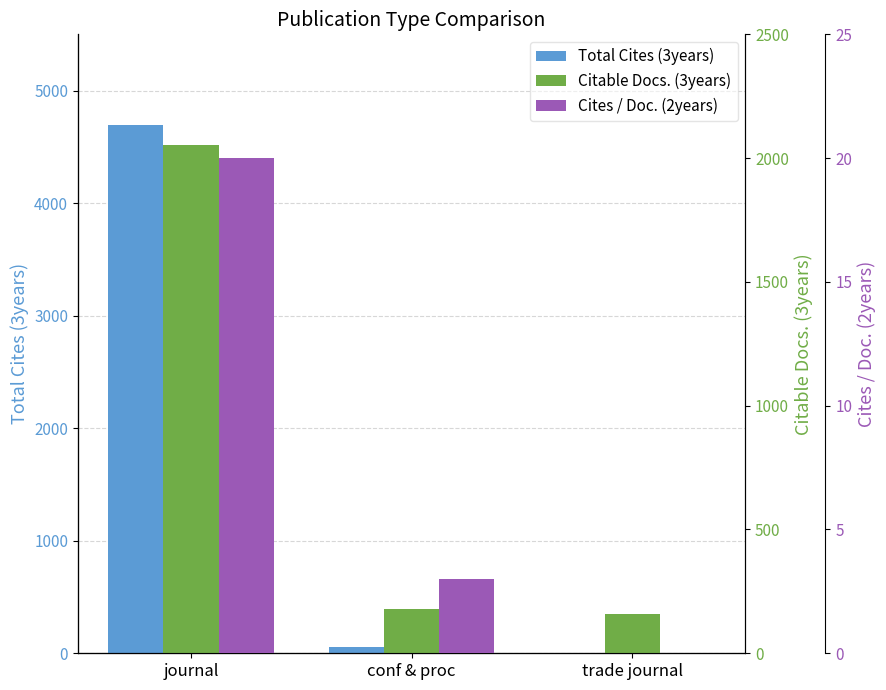

What is the difference between the maximum and minimum values in the Citable Docs. (3years) series?

1896